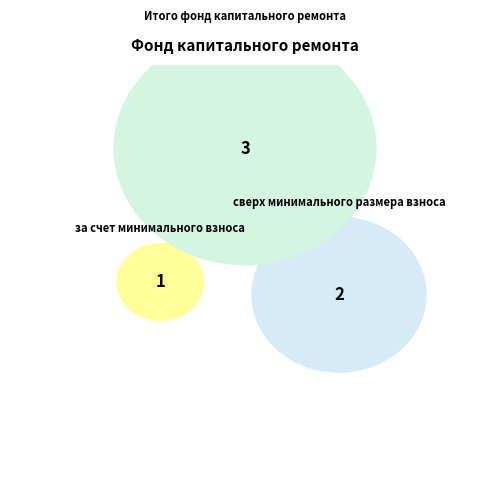

How many segments does this pie chart have?

3